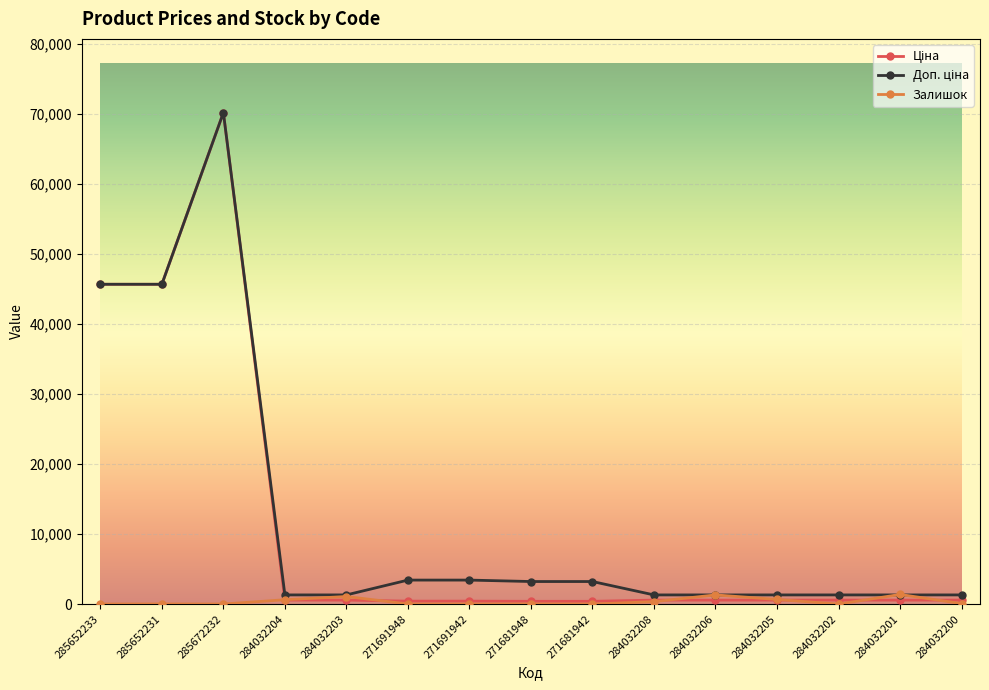

What is the difference between the Залишок values at 284032204 and 271691942?

614.0